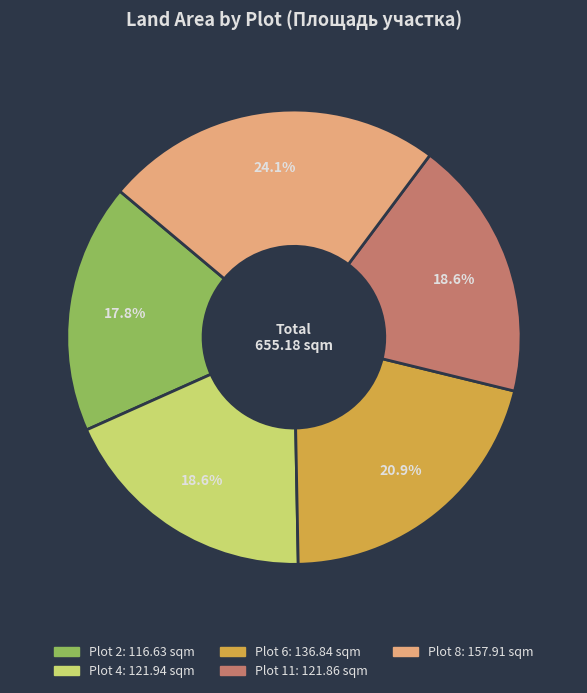

Combined, do Plot 11 and Plot 4 account for over 50%?

No